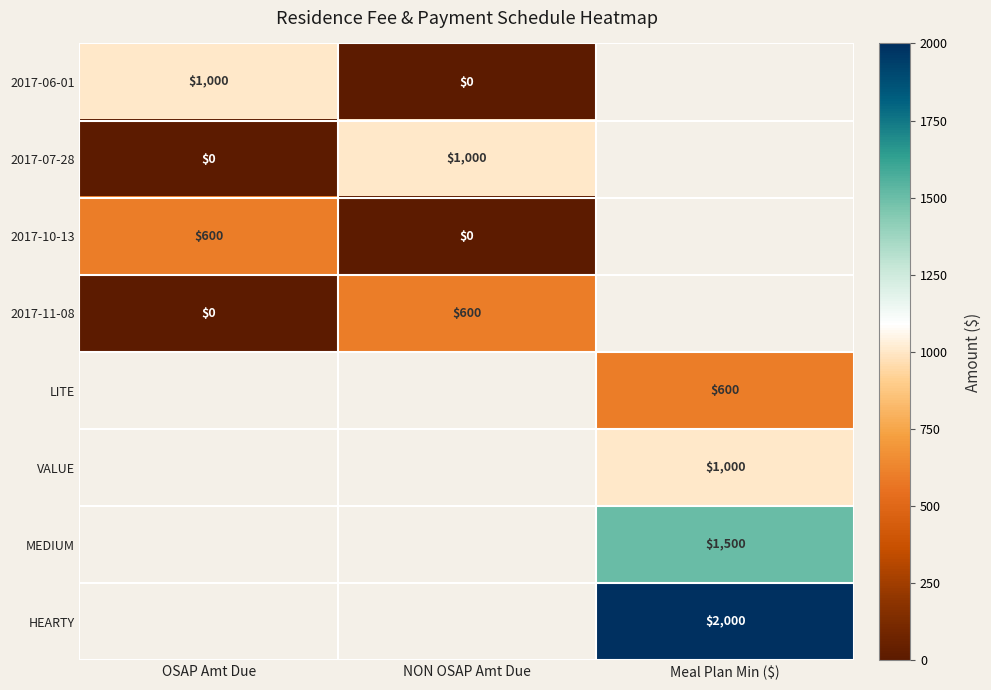

What is the difference between the highest and lowest values at NON OSAP Amt Due?

1000.0